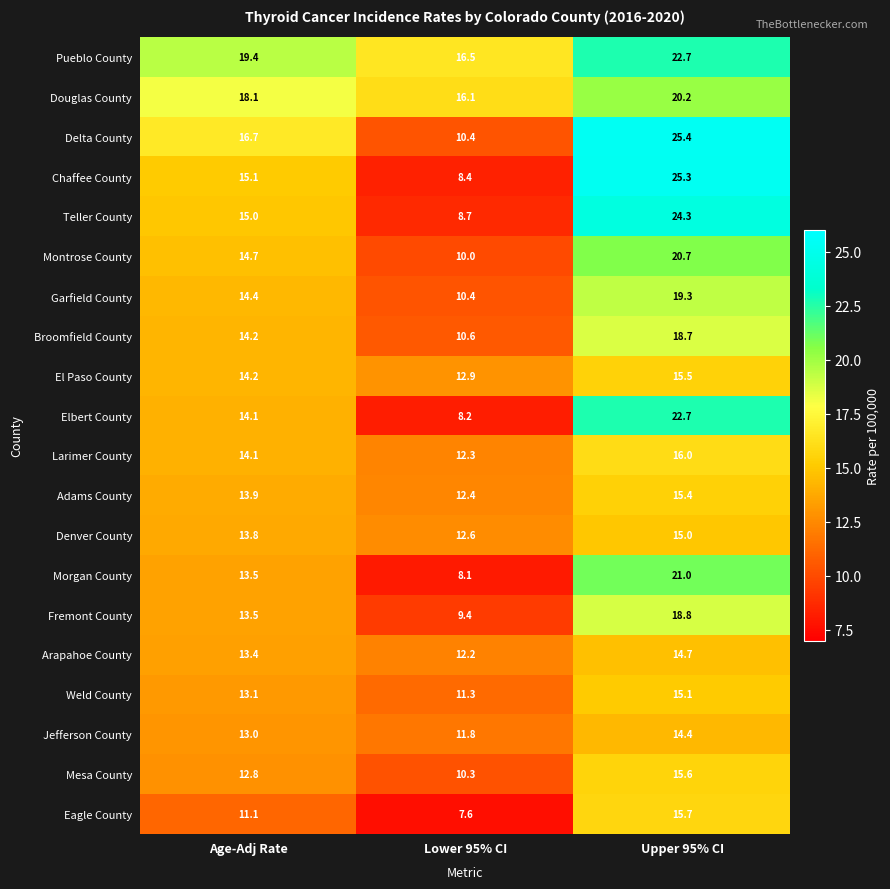

Which series has the widest spread of values?

Chaffee County